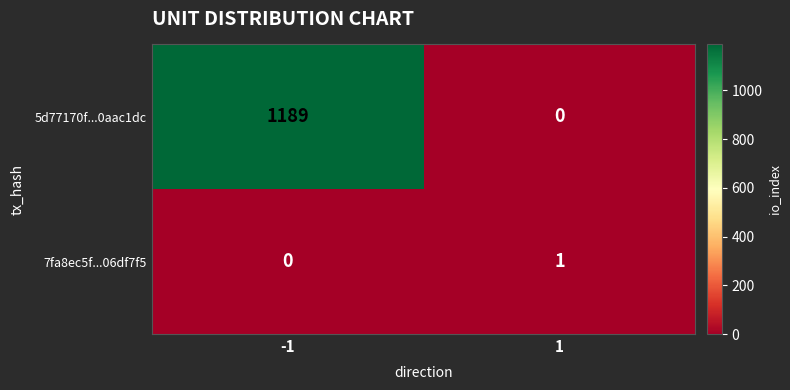

Reading right to left, transcribe all the data shown in this chart.

5d77170f...0aac1dc: 1=0	-1=1189
7fa8ec5f...06df7f5: 1=1	-1=0